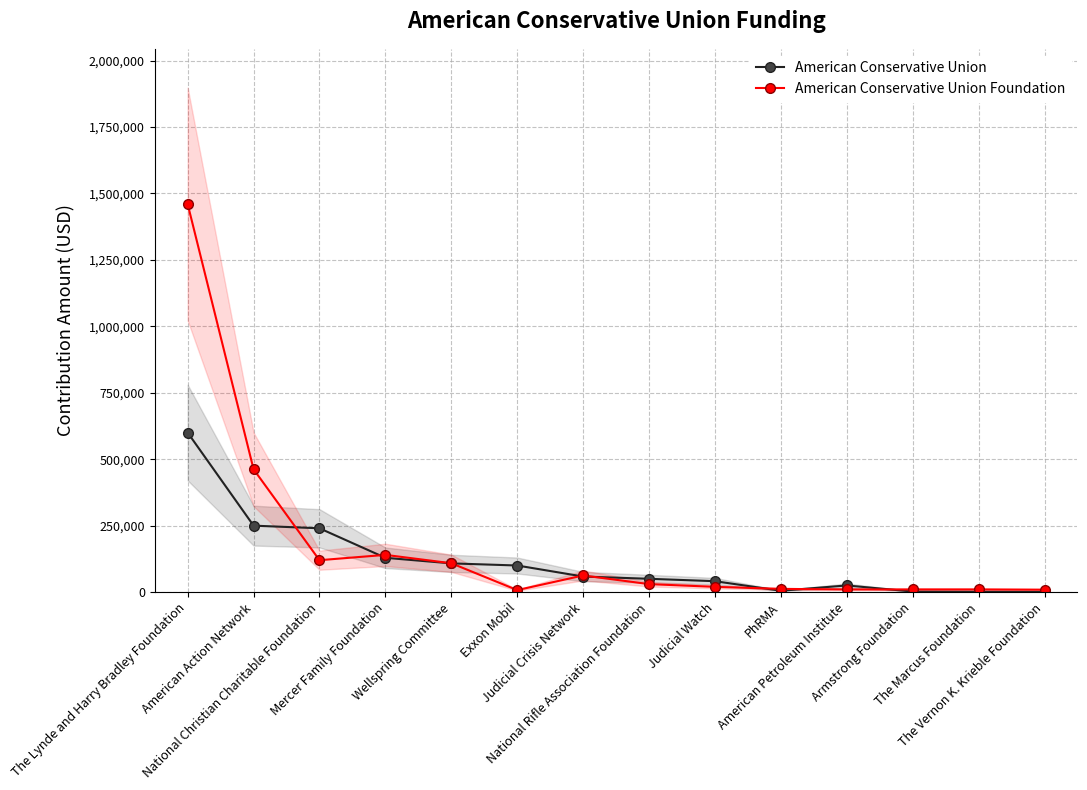

How many lines are shown in the chart?

2